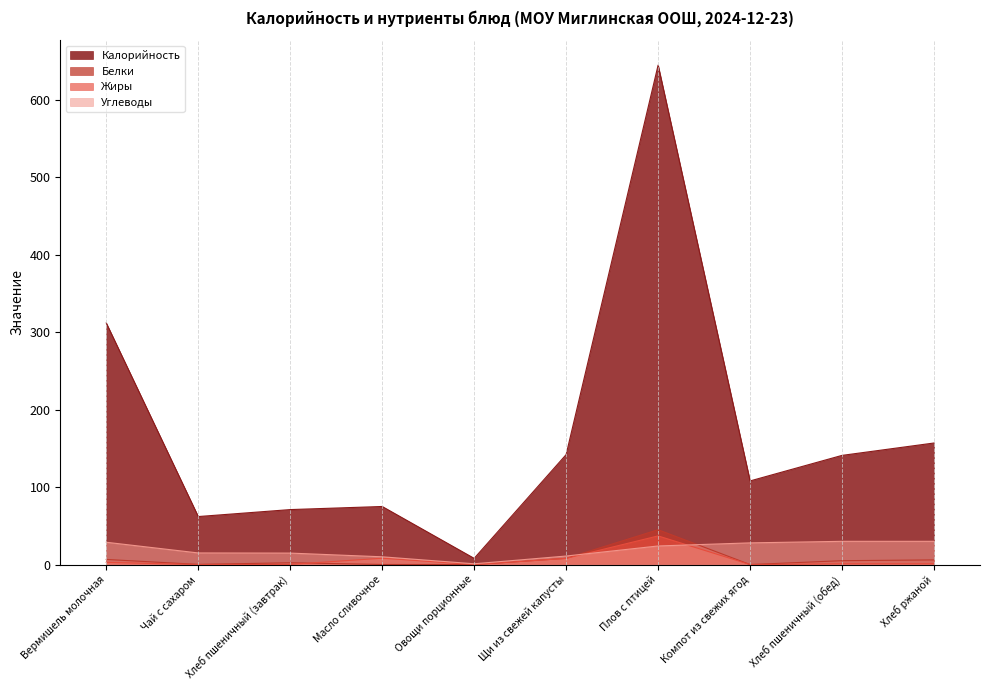

Where is Жиры nearest to the value 18?

Масло сливочное